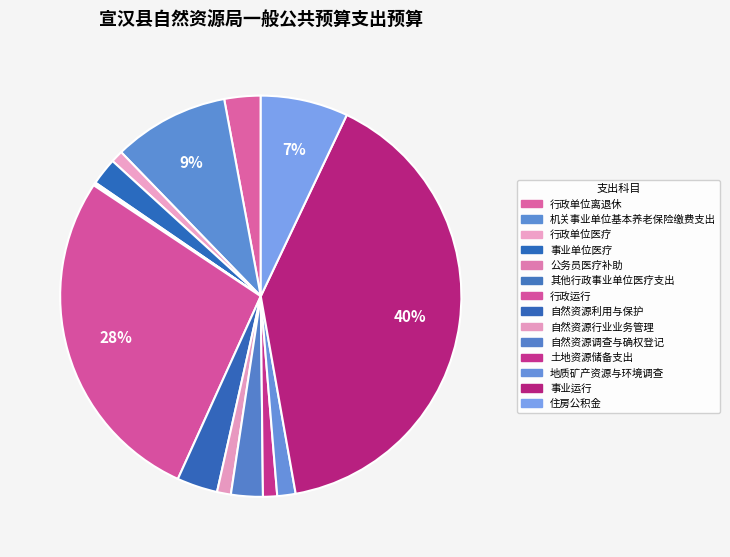

Count the number of slices in the pie.

14